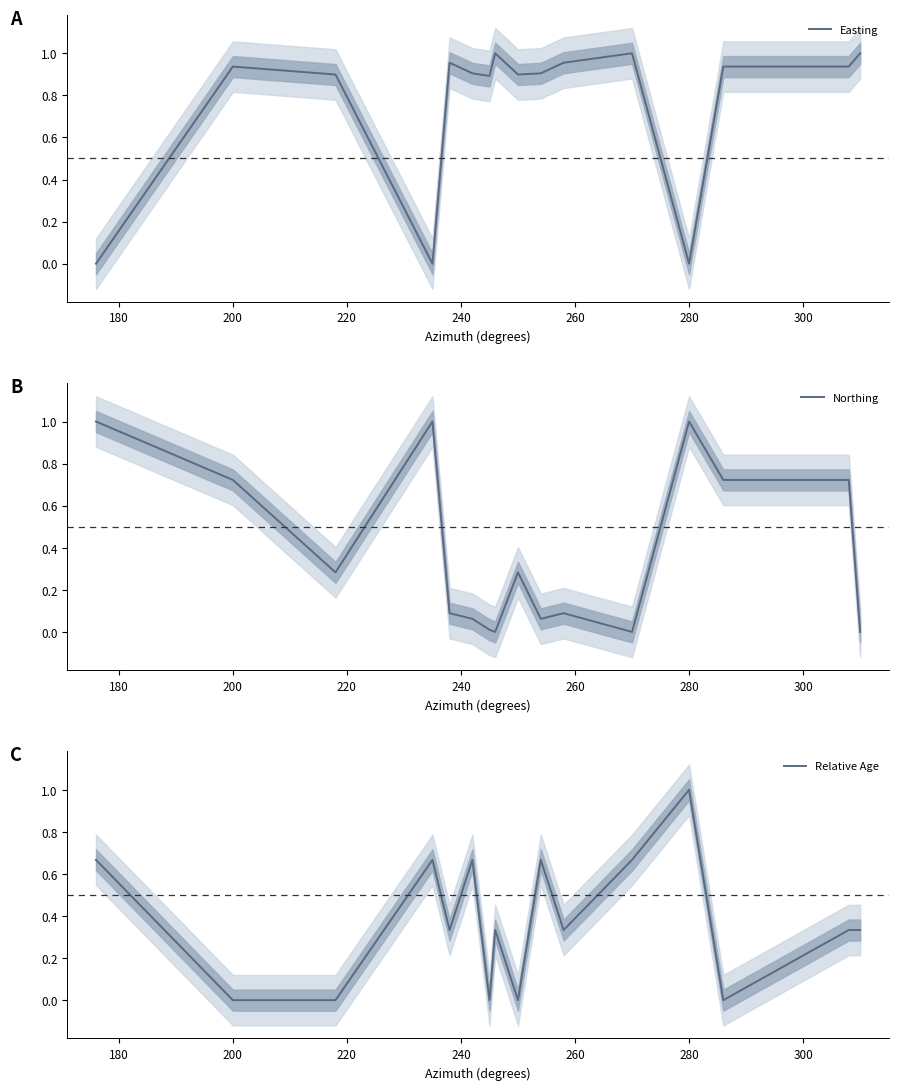

True or false: Northing has a value of 1.1 at 200.

False